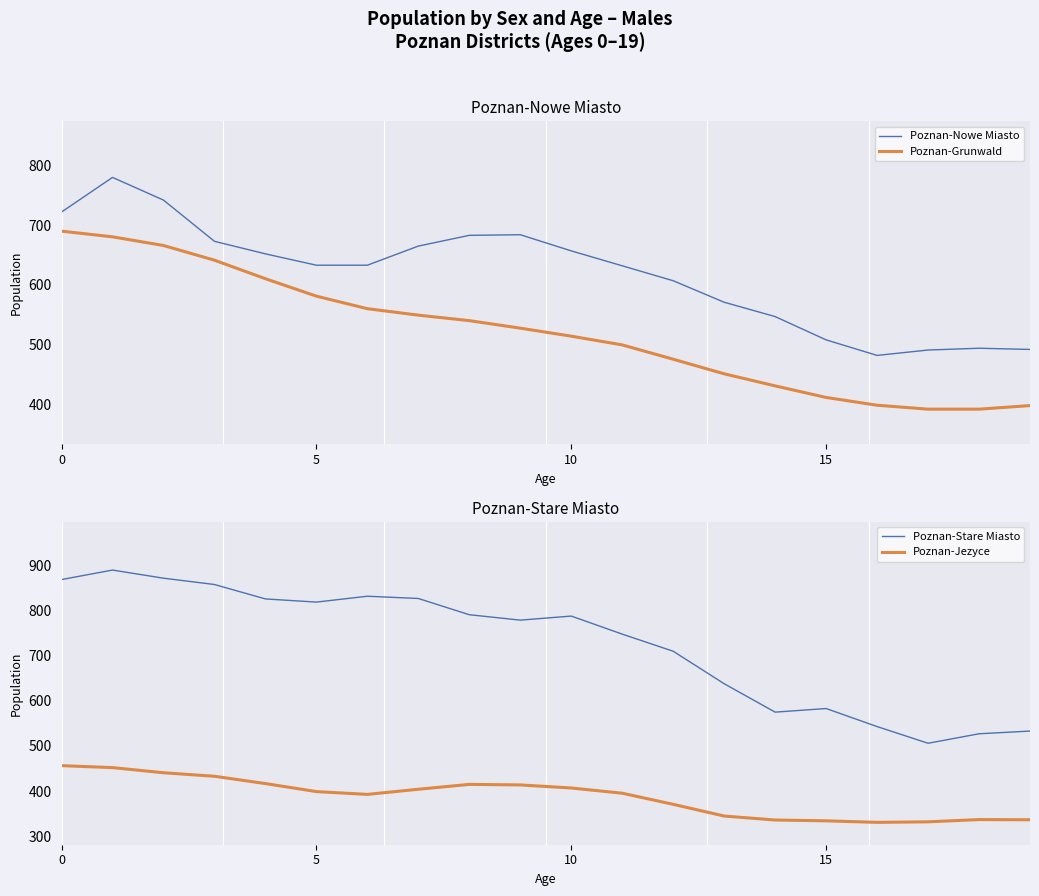

How many categories are shown in the chart?

20